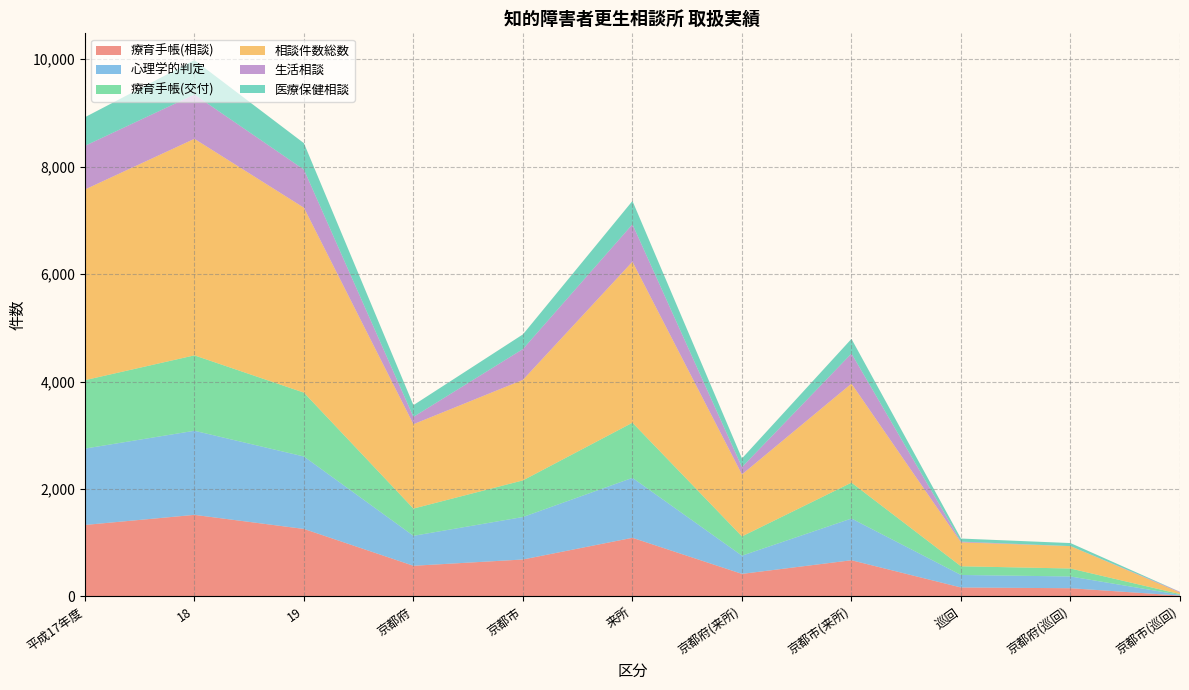

Reading left to right, what are all the values shown in this chart?

療育手帳(相談): 平成17年度=1329	18=1517	19=1255	京都府=569	京都市=686	来所=1090	京都府(来所)=418	京都市(来所)=672	巡回=165	京都府(巡回)=151	京都市(巡回)=14
心理学的判定: 平成17年度=1422	18=1566	19=1349	京都府=558	京都市=791	来所=1116	京都府(来所)=339	京都市(来所)=777	巡回=233	京都府(巡回)=219	京都市(巡回)=14
療育手帳(交付): 平成17年度=1274	18=1404	19=1189	京都府=507	京都市=682	来所=1027	京都府(来所)=359	京都市(来所)=668	巡回=162	京都府(巡回)=148	京都市(巡回)=14
相談件数総数: 平成17年度=3550	18=4032	19=3443	京都府=1571	京都市=1872	来所=2998	京都府(来所)=1154	京都市(来所)=1844	巡回=445	京都府(巡回)=417	京都市(巡回)=28
生活相談: 平成17年度=813	18=824	19=710	京都府=136	京都市=574	来所=696	京都府(来所)=136	京都市(来所)=560	巡回=14	京都府(巡回)=0	京都市(巡回)=14
医療保健相談: 平成17年度=533	18=641	19=492	京都府=219	京都市=273	来所=435	京都府(来所)=162	京都市(来所)=273	巡回=57	京都府(巡回)=57	京都市(巡回)=0